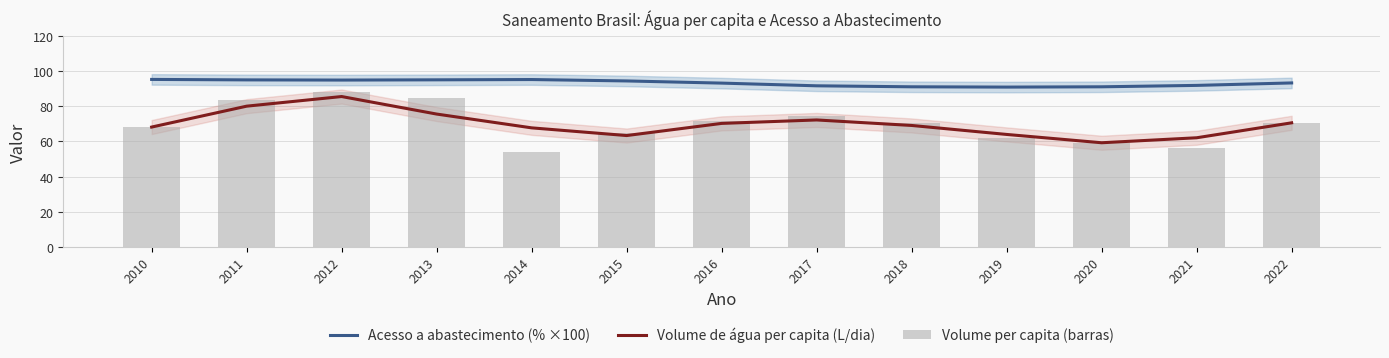

Is the value of Acesso a abastecimento (% ×100) at 2013 greater than the value of Volume de água per capita (L/dia) at 2015?

Yes